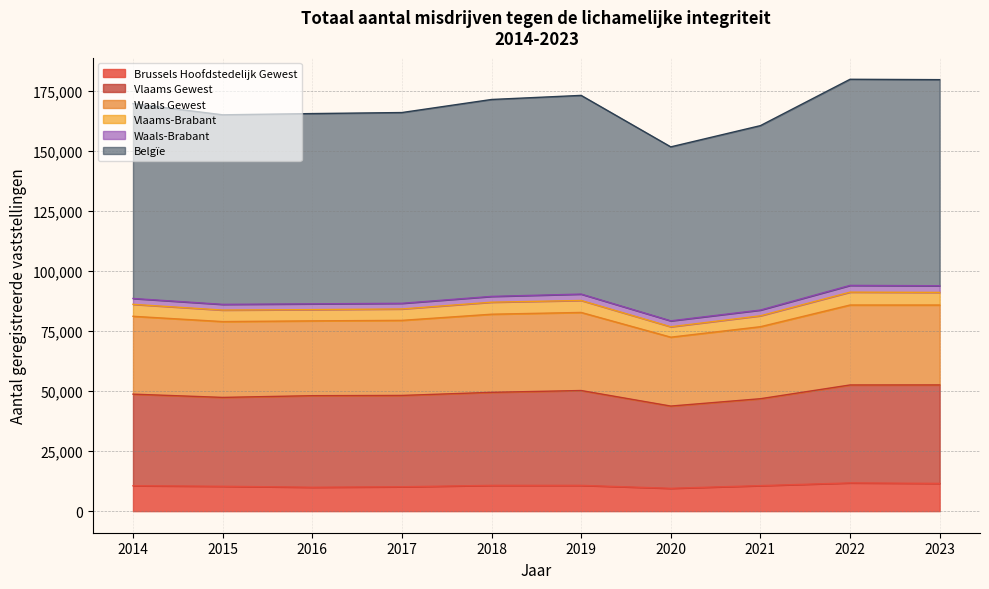

What is the minimum value for Brussels Hoofdstedelijk Gewest?

9505